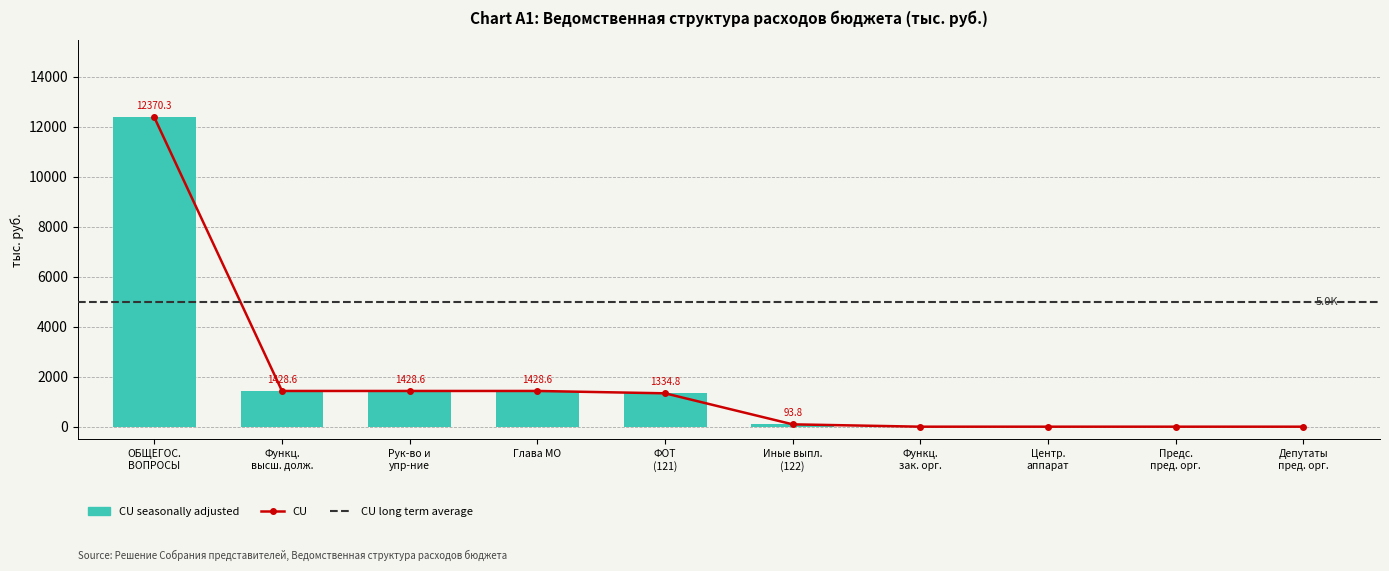

The CU series shows 4837.3 at Центр. аппарат. True or false?

False